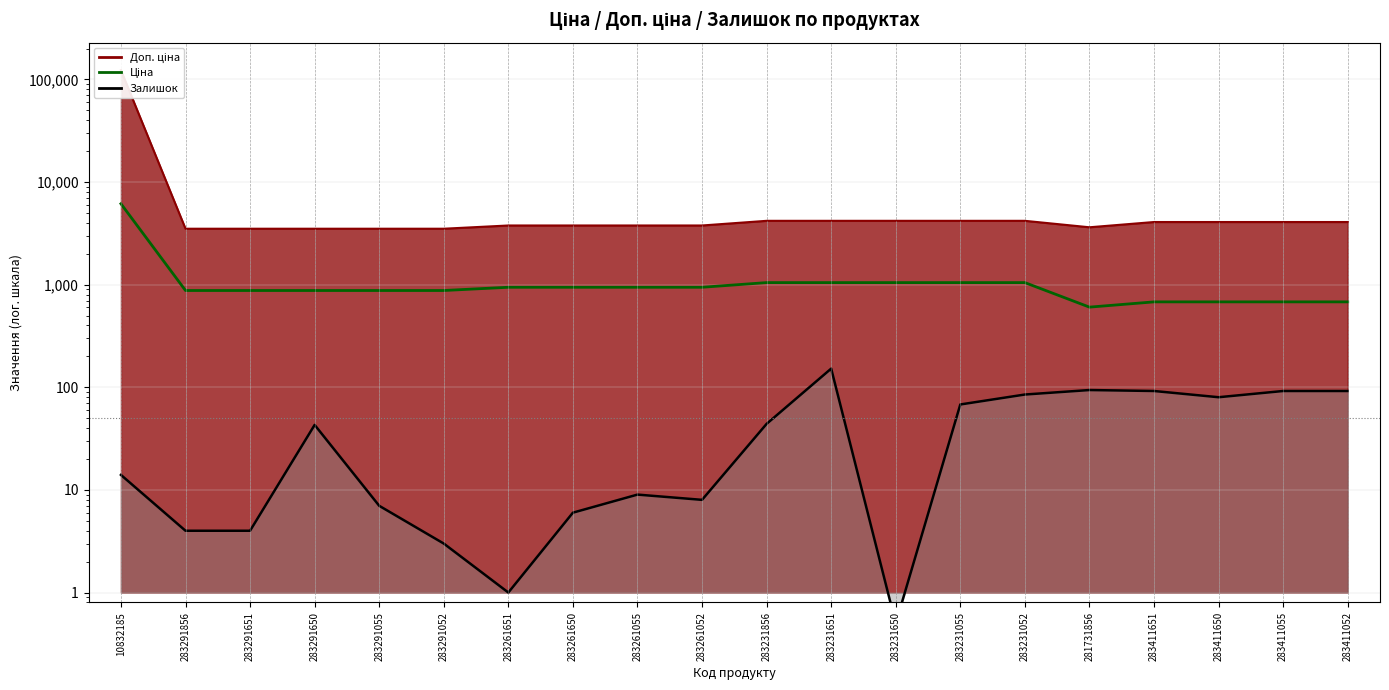

How many points are lower than both their immediate neighbors (excluding endpoints)?

1